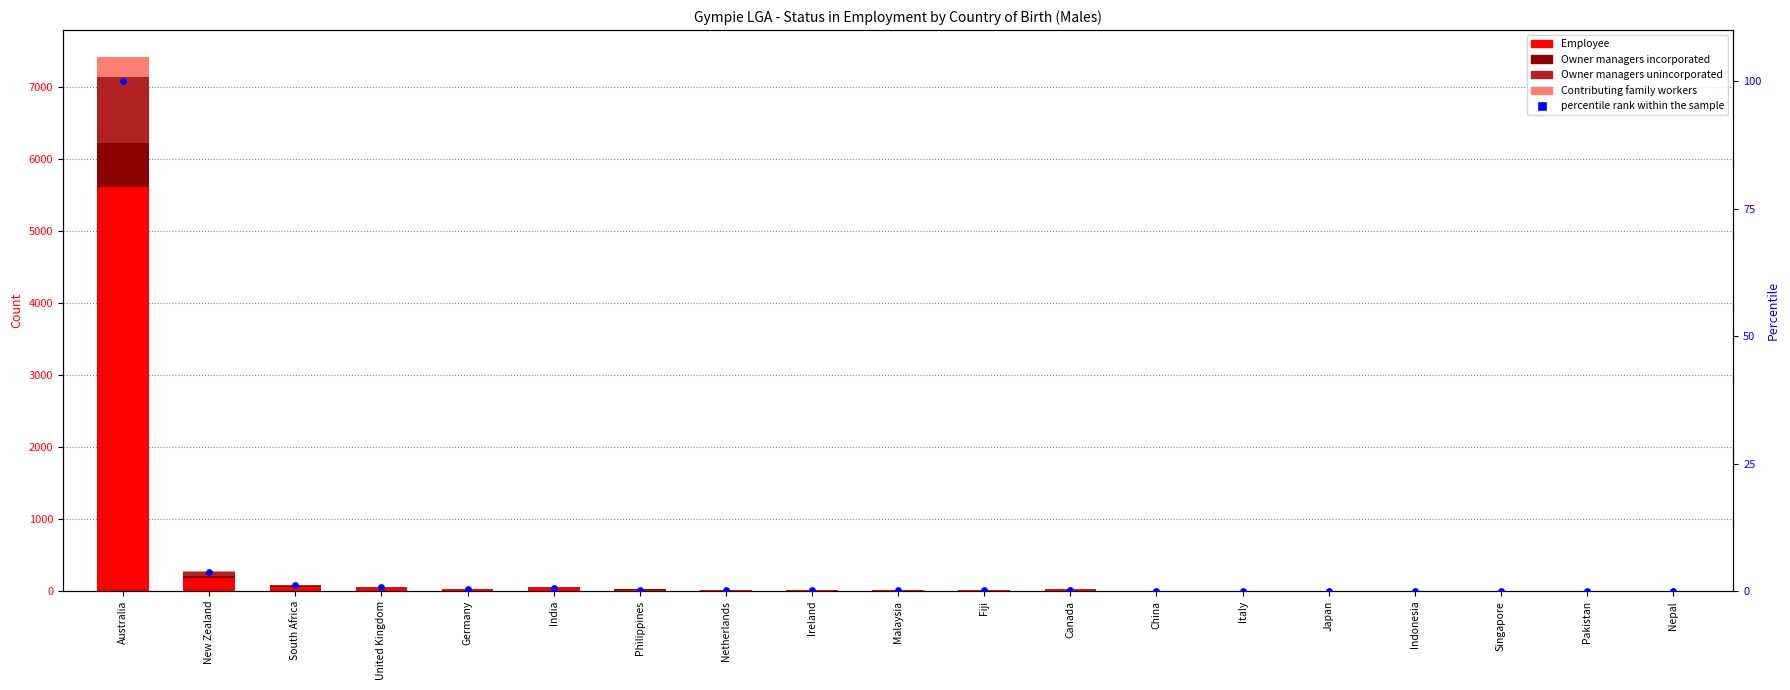

At which category is the sum across all series the highest?

Australia